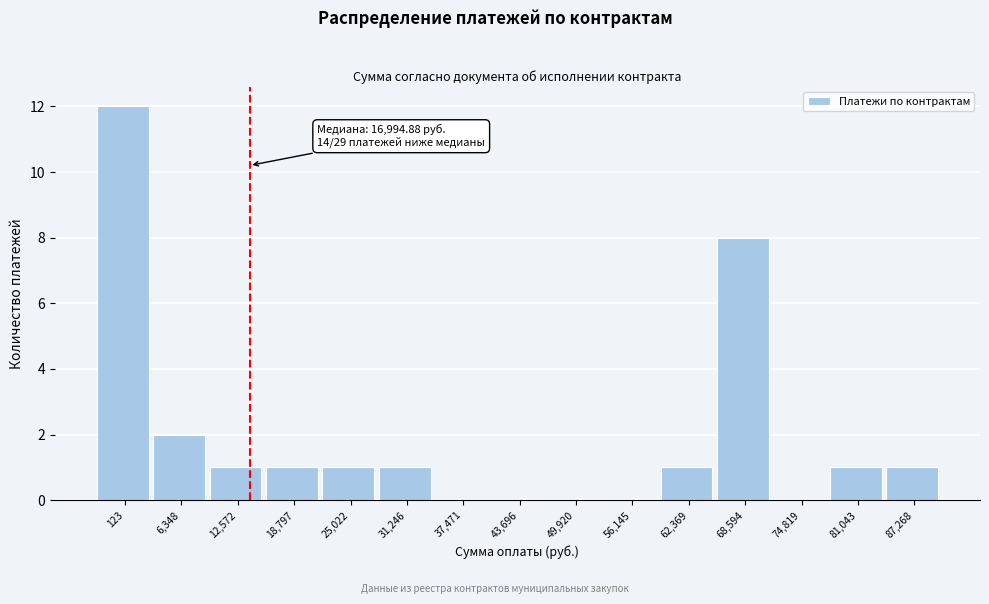

Reading left to right, what are all the values shown in this chart?

123=12	6,348=2	12,572=1	18,797=1	25,022=1	31,246=1	37,471=0	43,696=0	49,920=0	56,145=0	62,369=1	68,594=8	74,819=0	81,043=1	87,268=1